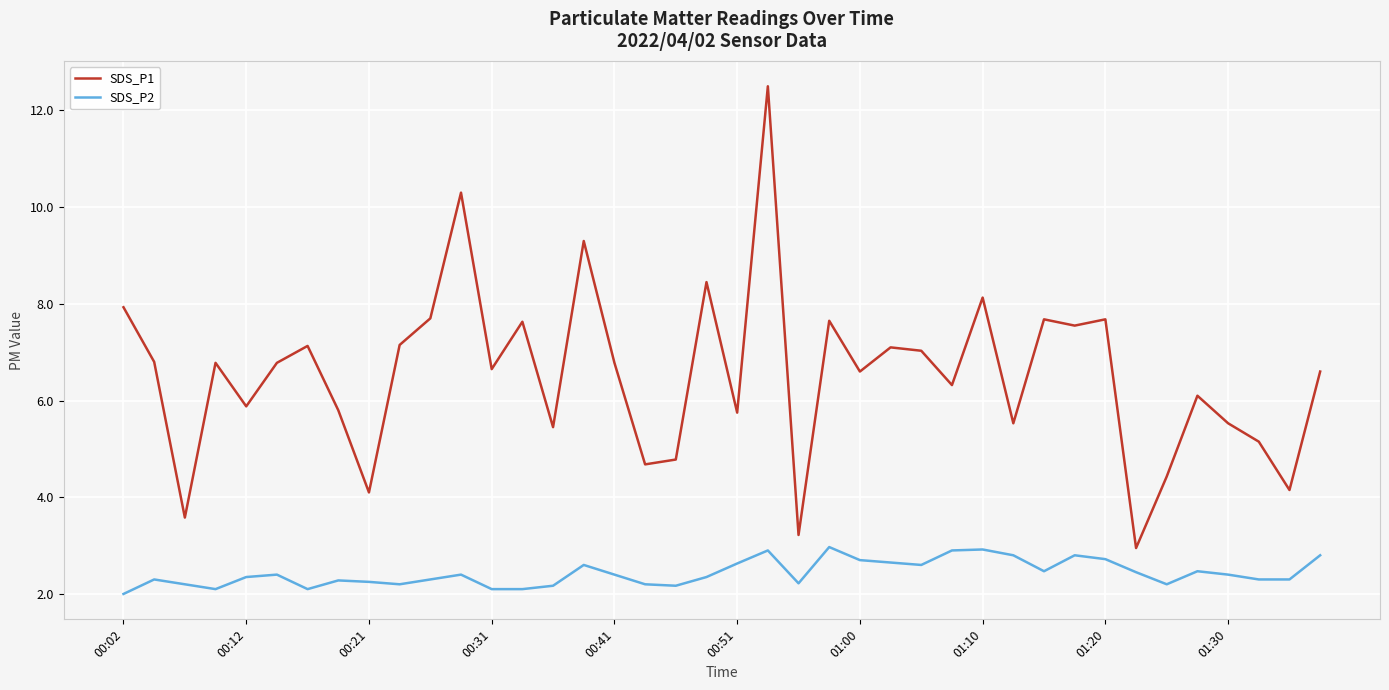

List the series in order of their overall mean, lowest first.

SDS_P2, SDS_P1